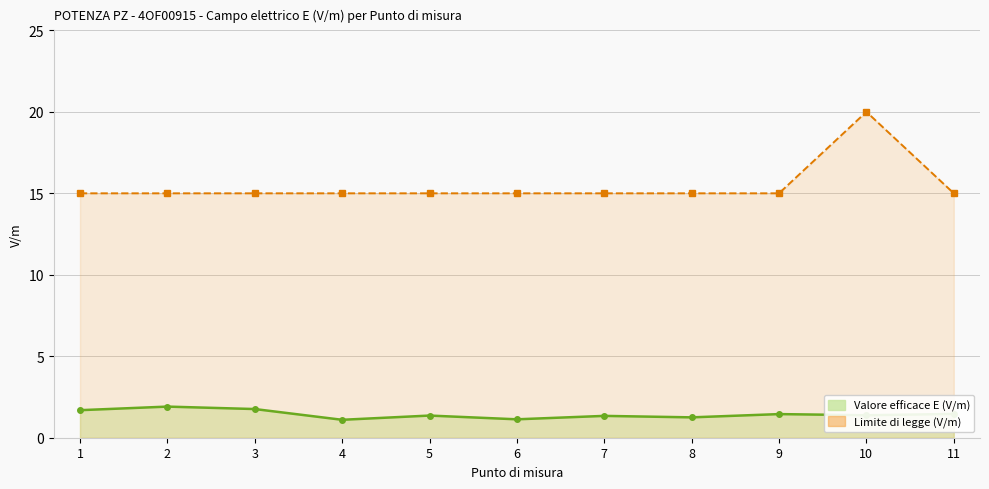

True or false: Valore efficace E (V/m) has more than 1 interior local peaks.

True